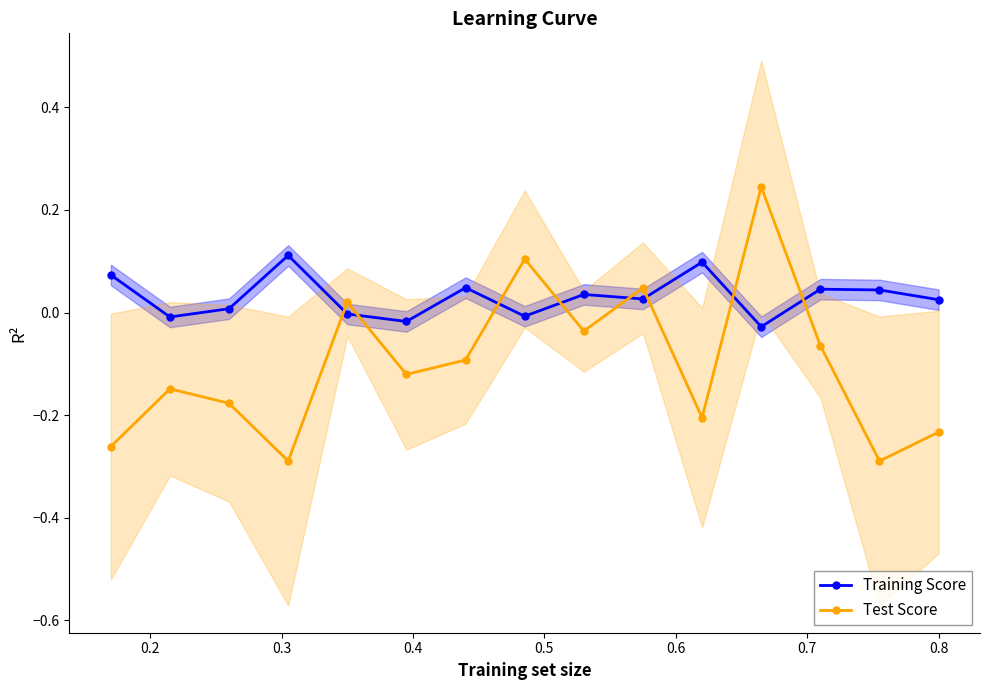

True or false: Test Score has more than 0 interior local peaks.

True